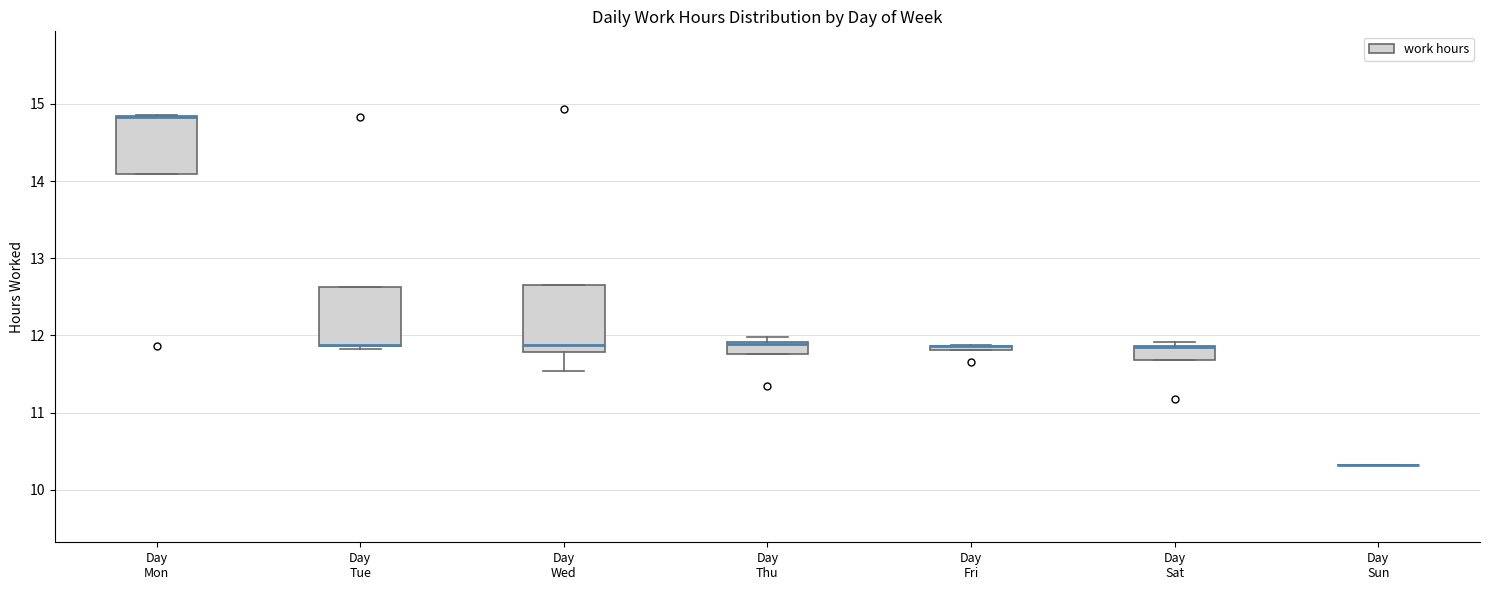

Where is the lower edge of the box for Day Tue on the y-axis? The values are not printed on the chart, so give them approximately, as read against the axis.

11.9